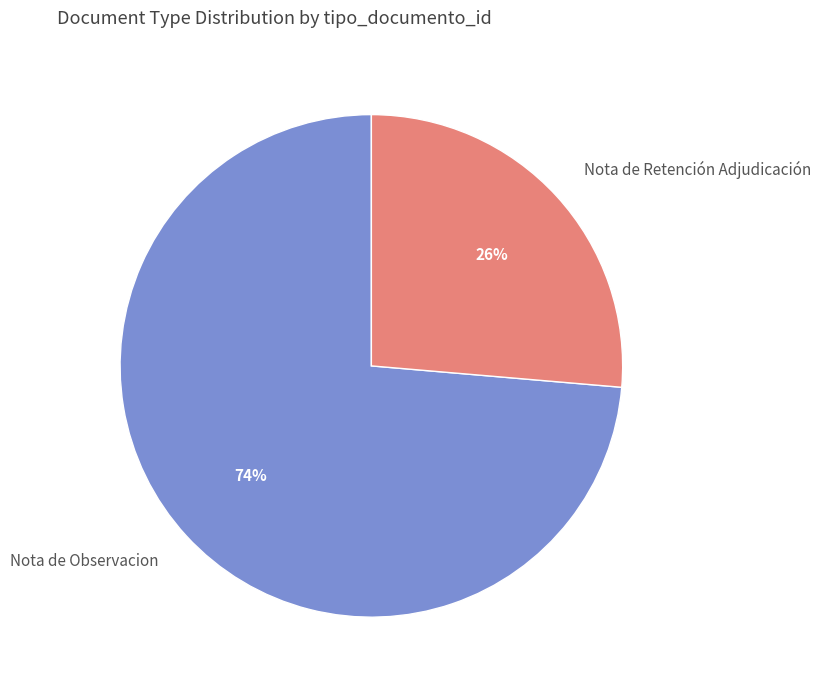

What is the ratio of the value at Nota de Observacion to the value at Nota de Retención Adjudicación?

2.8